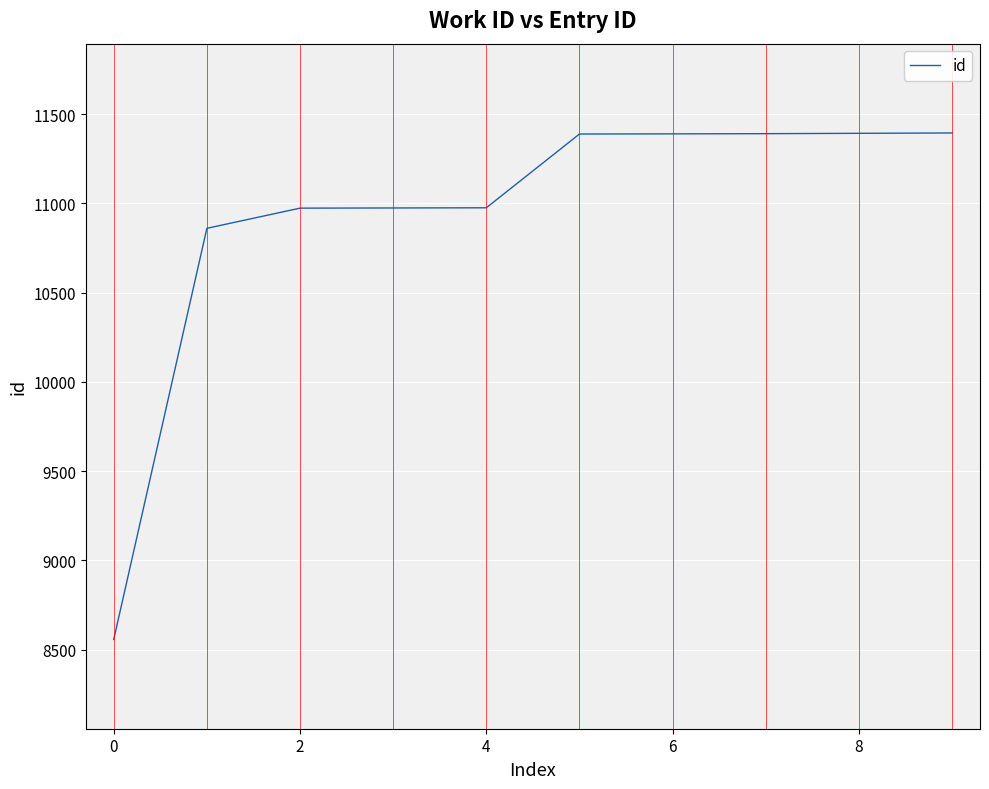

What is the sum of all values?

109293